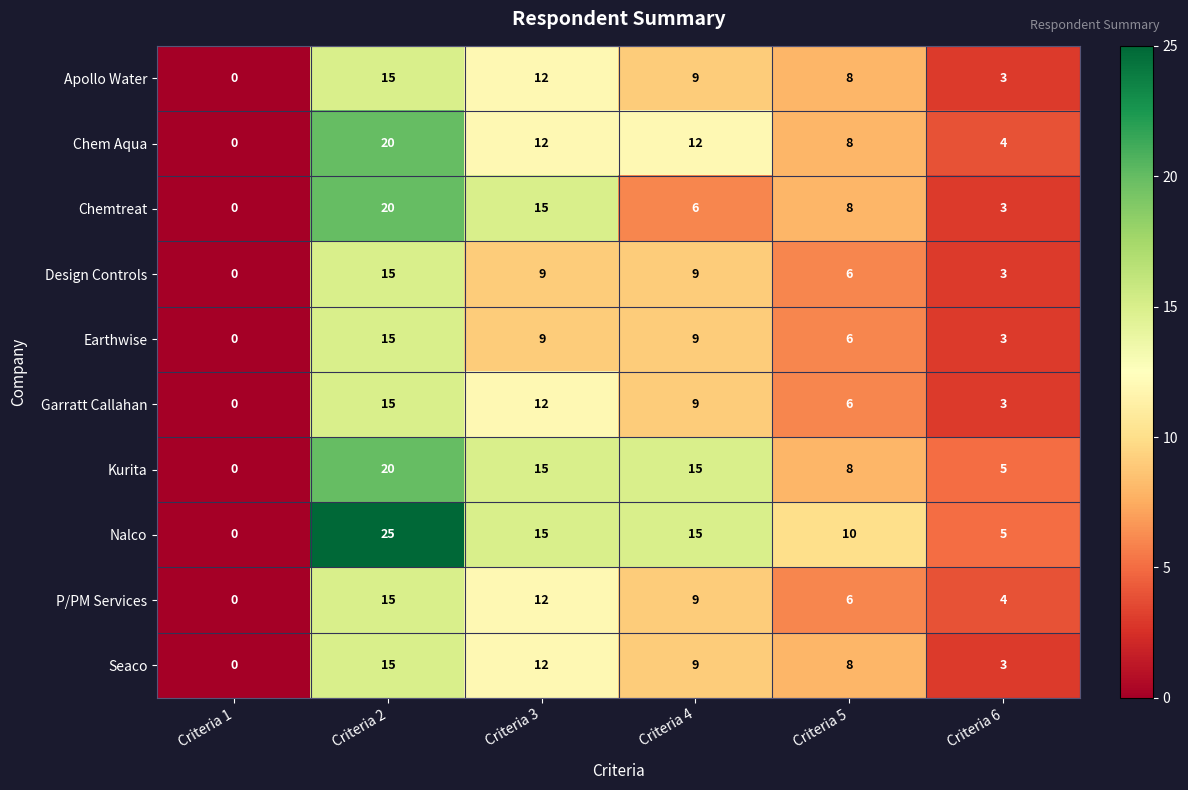

Which series has the largest total across all categories?

Nalco